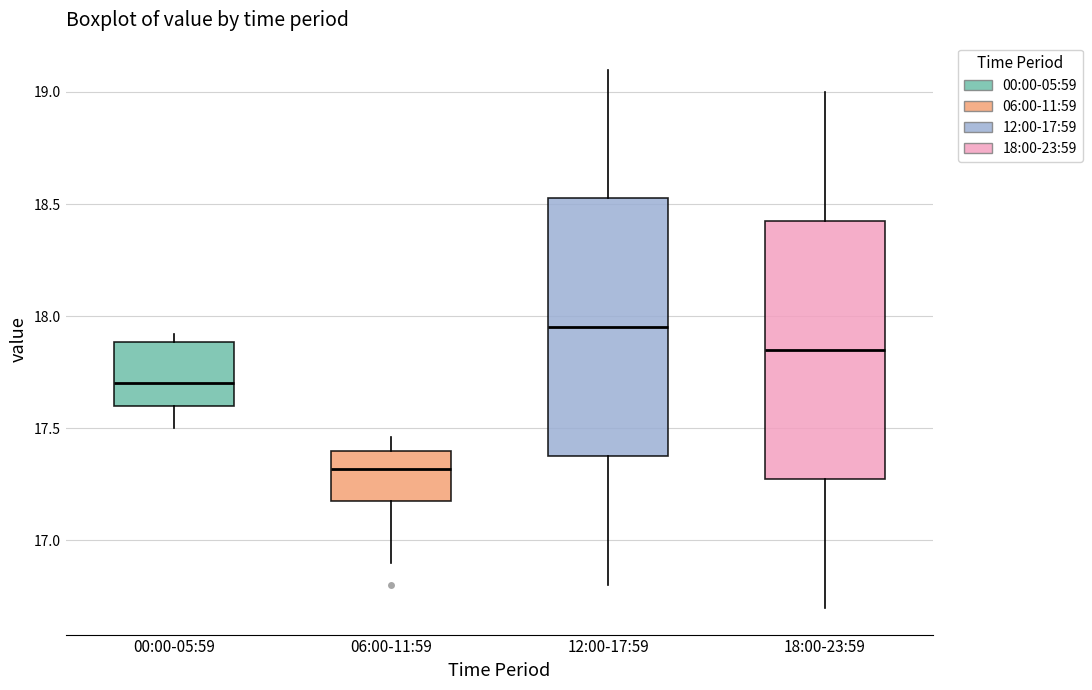

Reading left to right, transcribe this box plot: for each box, give where its median line is, the range the box spans, and where its two whiskers end, as read against the y-axis. The values are not printed on the chart, so give them approximately, as read against the axis.

00:00-05:59: median 17.70, box 17.60 to 17.90, whiskers 17.50 to 17.90 (just above the box's upper edge)
06:00-11:59: median 17.30, box 17.20 to 17.40, whiskers 16.90 to 17.45
12:00-17:59: median 17.95, box 17.40 to 18.55, whiskers 16.80 to 19.10
18:00-23:59: median 17.85, box 17.30 to 18.45, whiskers 16.70 to 19.00